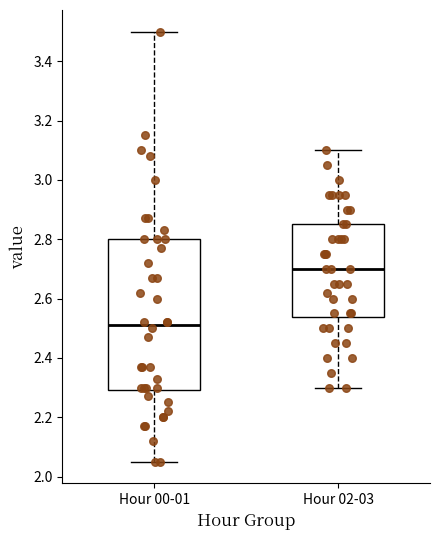

Which box's median line is the lowest?

Hour 00-01